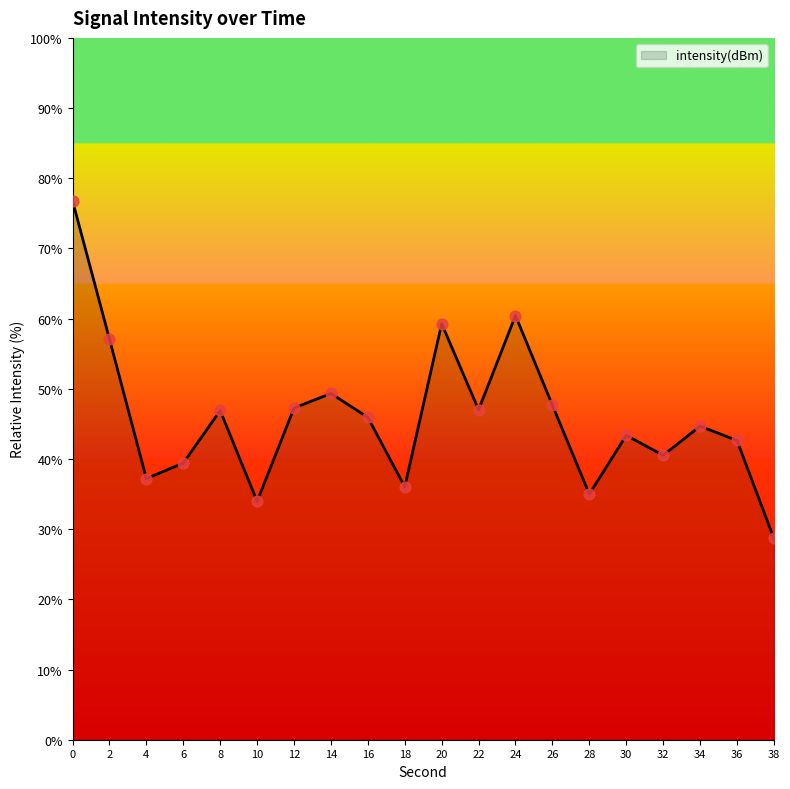

What is the ratio of the value at 12 to the value at 16?

1.0